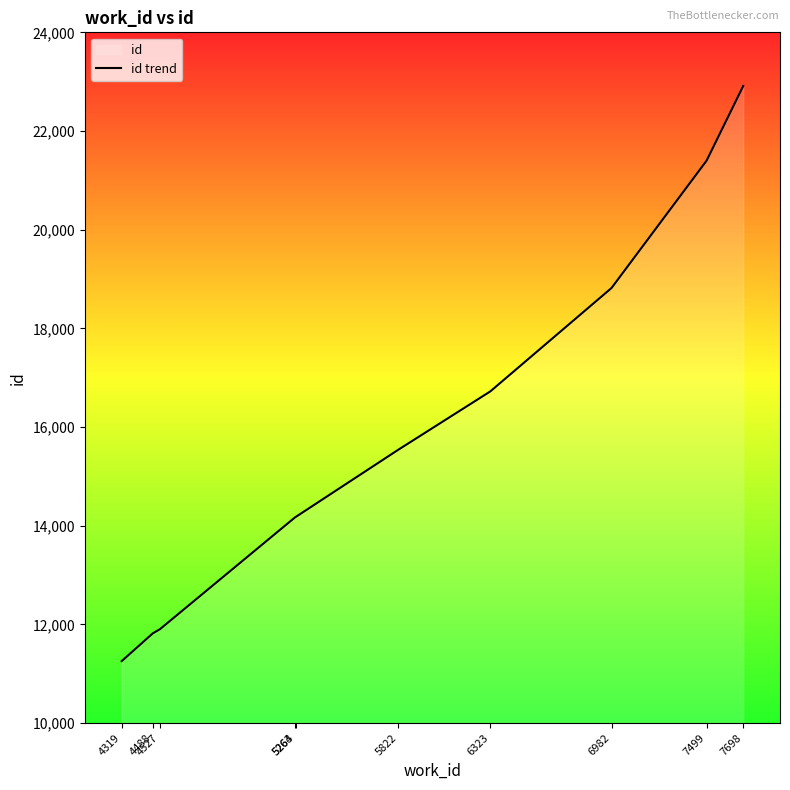

How many distinct data groups are displayed?

1